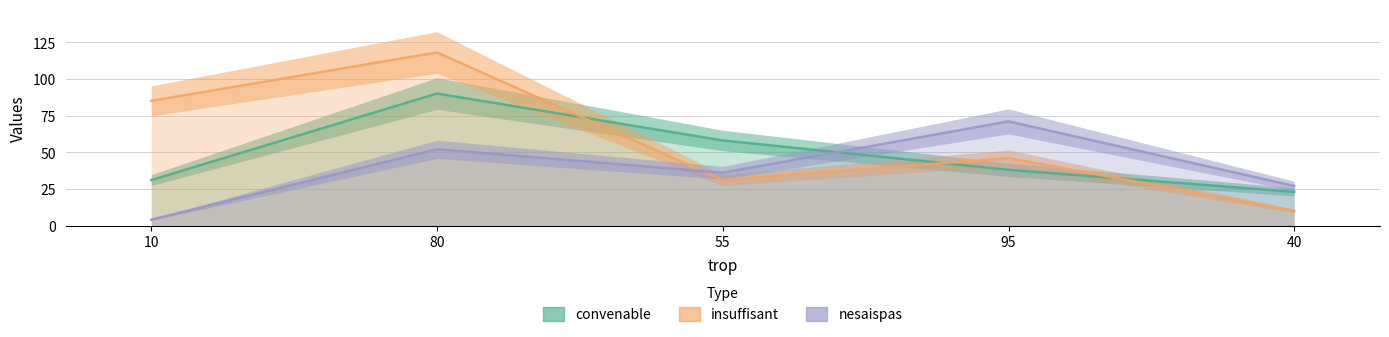

What is the label of the 1st point from the right?

40